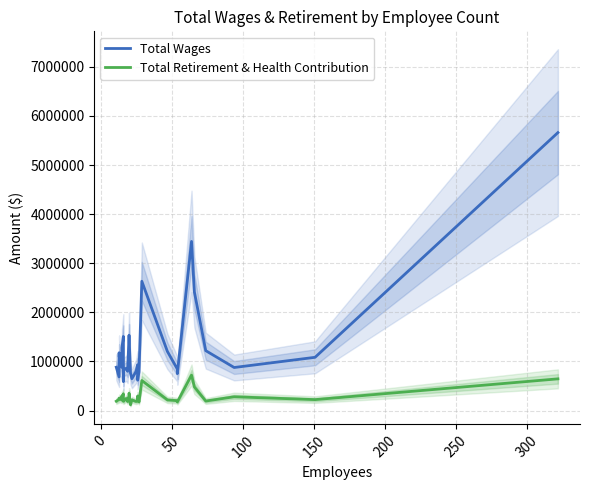

What is the value of the Total Wages point at the 11th from the left?

862263.9